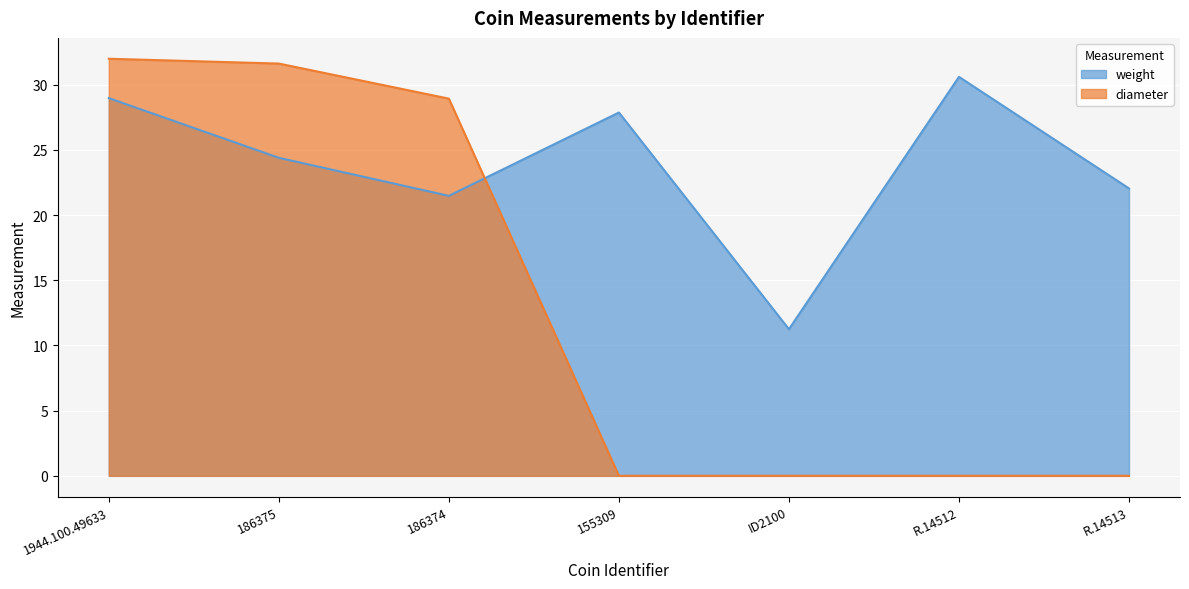

Is the value of weight at 186375 greater than the value of diameter at ID2100?

Yes